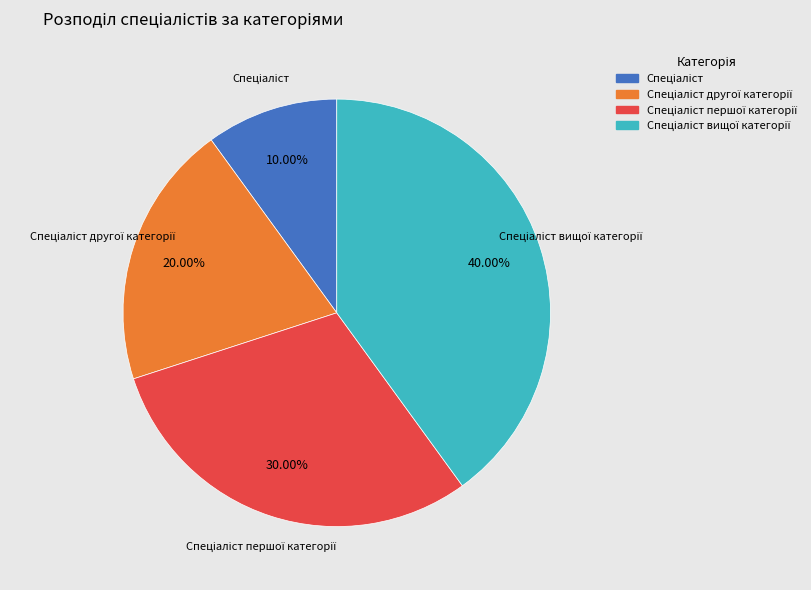

Is there any slice that represents more than half of the pie?

No